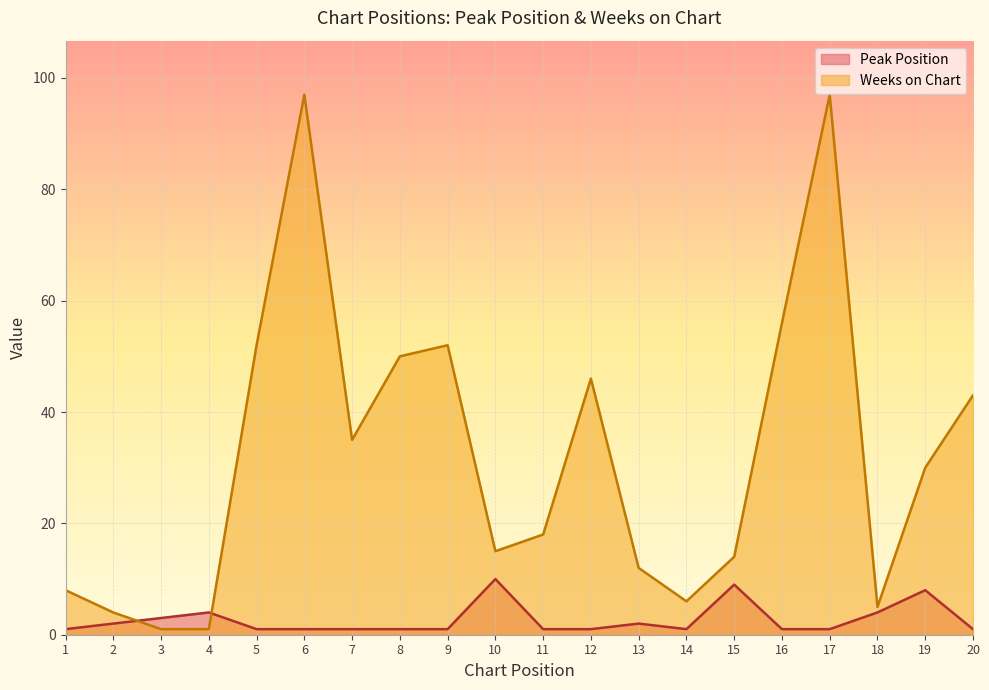

Which has a higher value, 19 or 16?

19